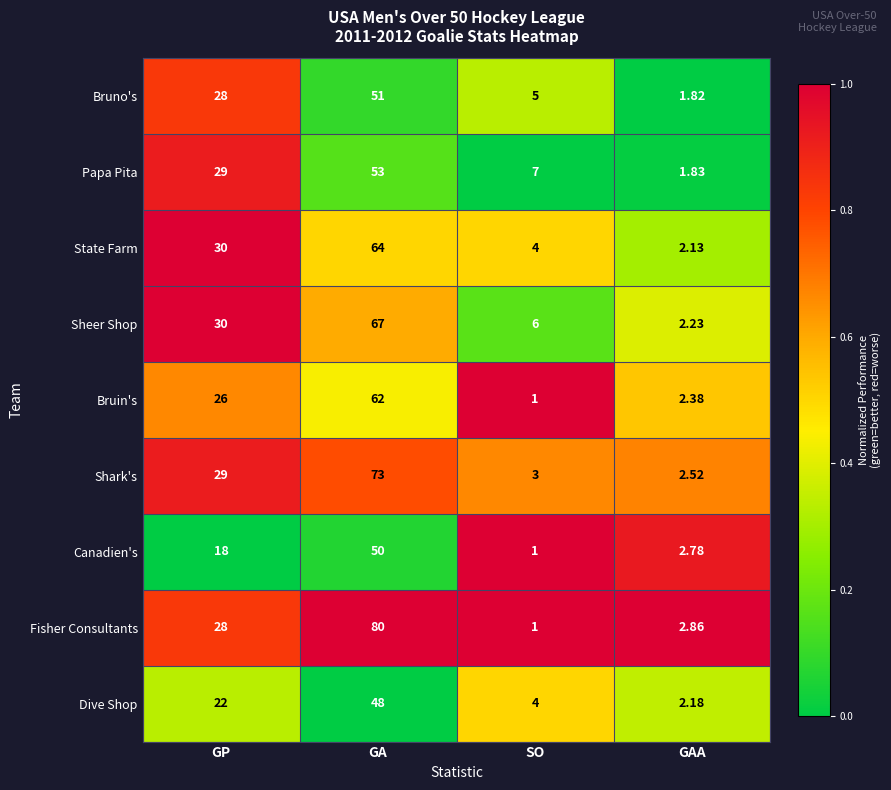

Between GP and GA, which series saw the biggest shift?

Fisher Consultants